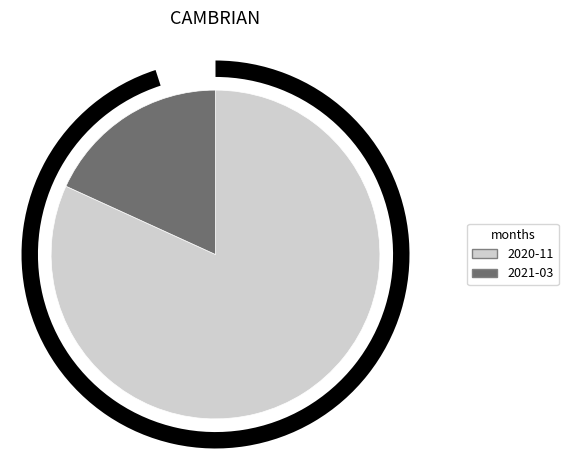

How many slices are in this pie chart?

2